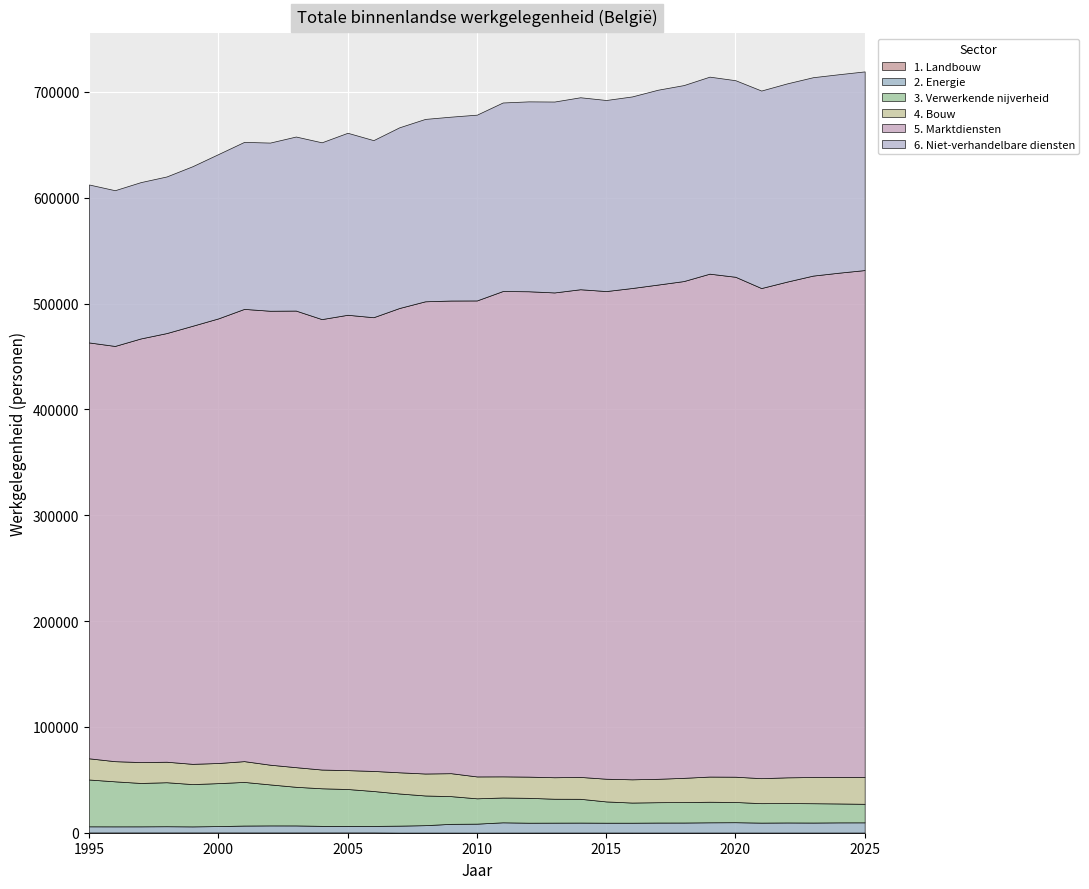

Which series has the largest total across all categories?

5. Marktdiensten